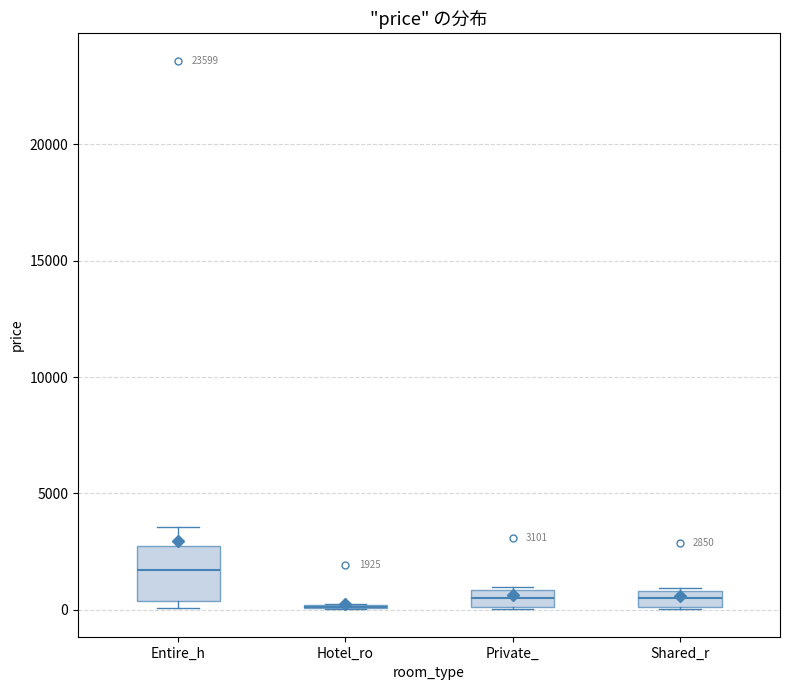

Which box is the tallest, from its lower edge to its upper edge?

Entire_h